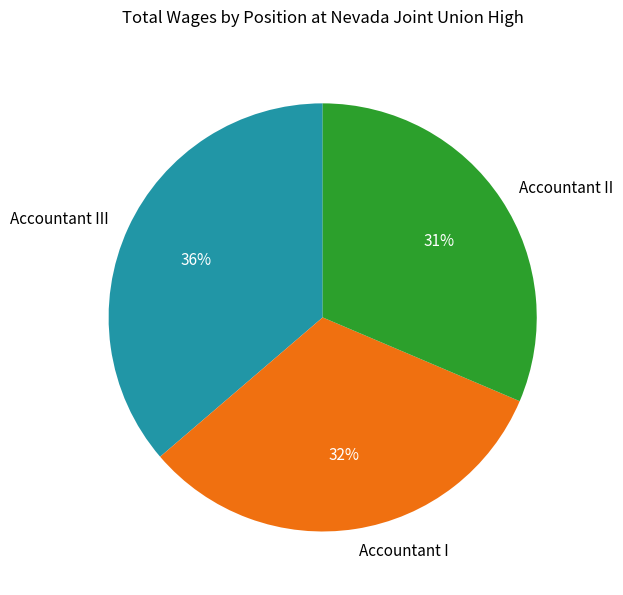

Do Accountant II and Accountant I together represent more than half of the pie?

Yes